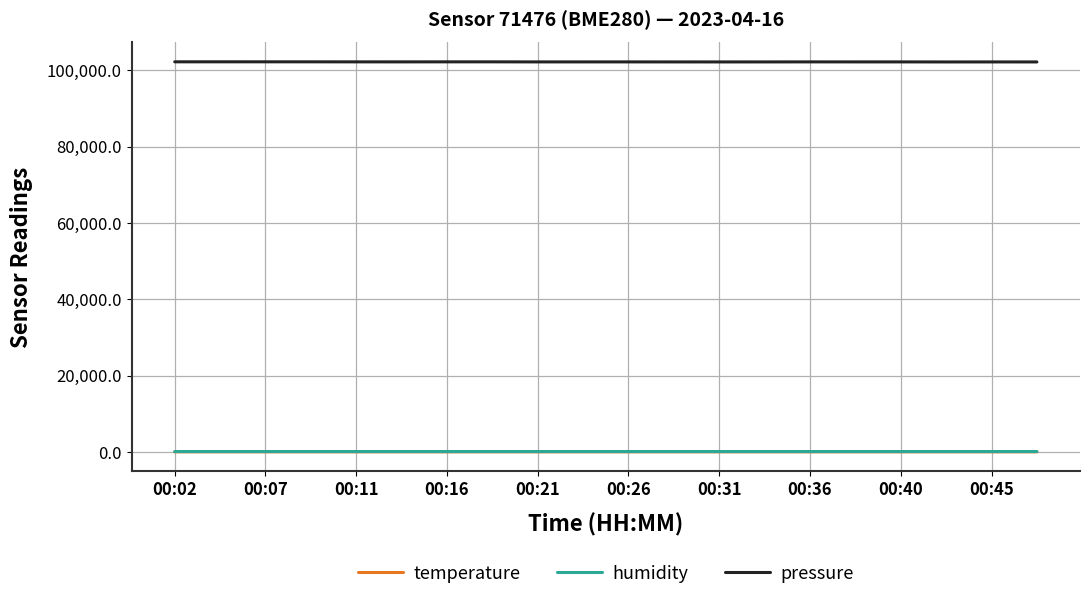

Which series has the largest range (max minus min)?

pressure